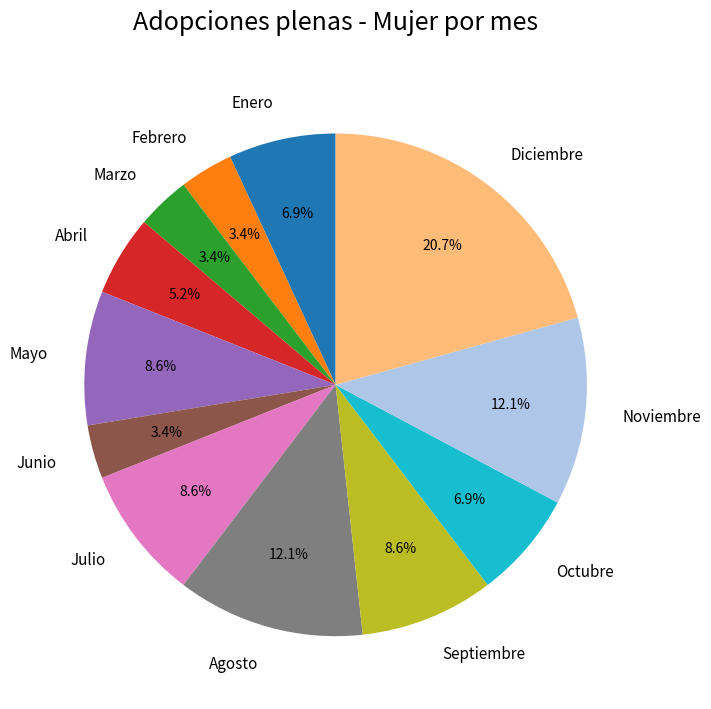

Does Octubre represent more than half of the total?

No